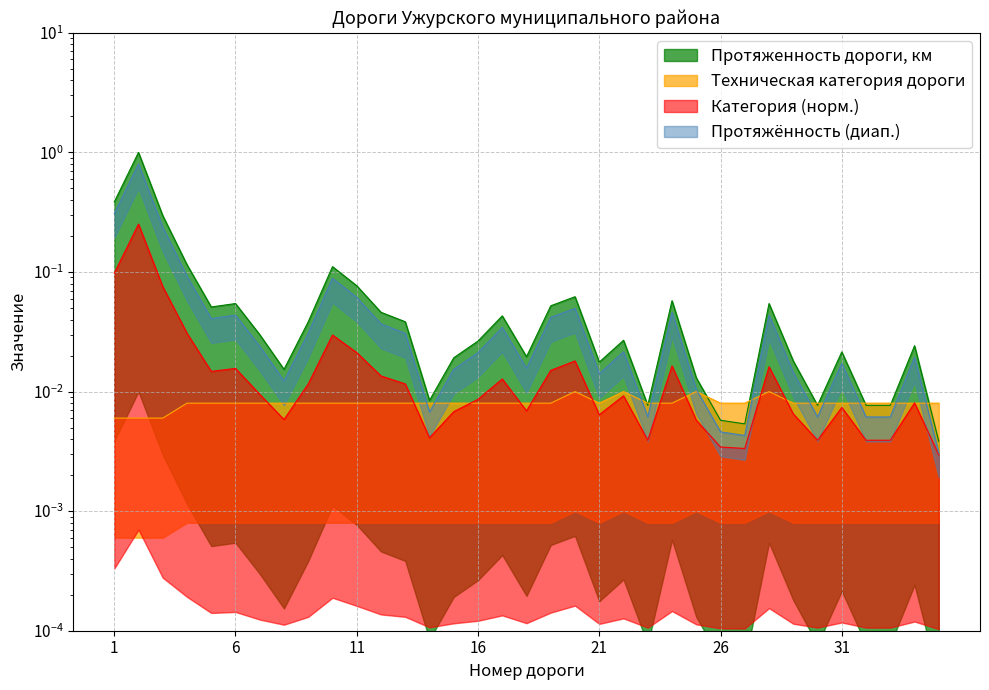

Where do Техническая категория дороги and Протяженность дороги, км first cross each other?

22 and 23